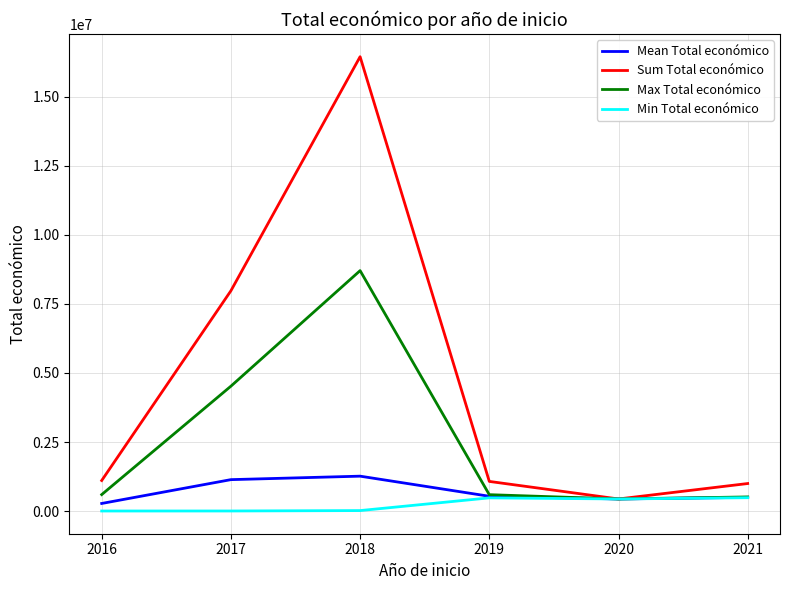

What is the difference between the maximum and minimum values in the Max Total económico series?

8262092.0